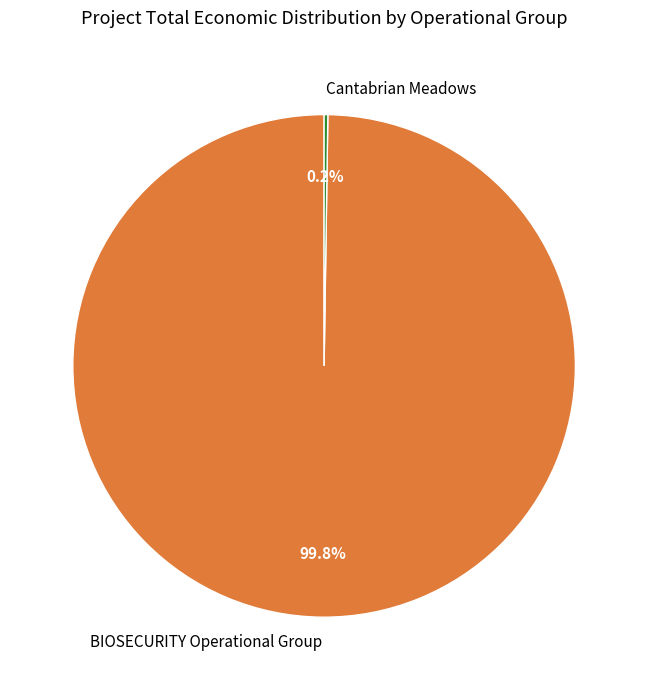

To the nearest percent, what is the average slice percentage?

50%